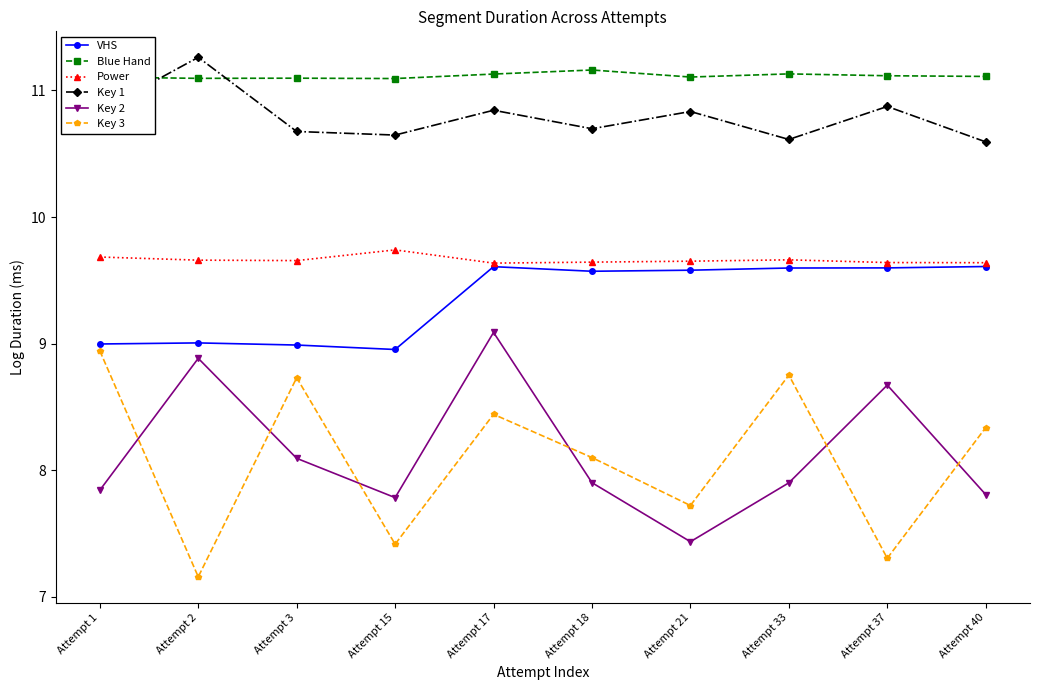

What is the highest value of the Key 1 series?

11.3